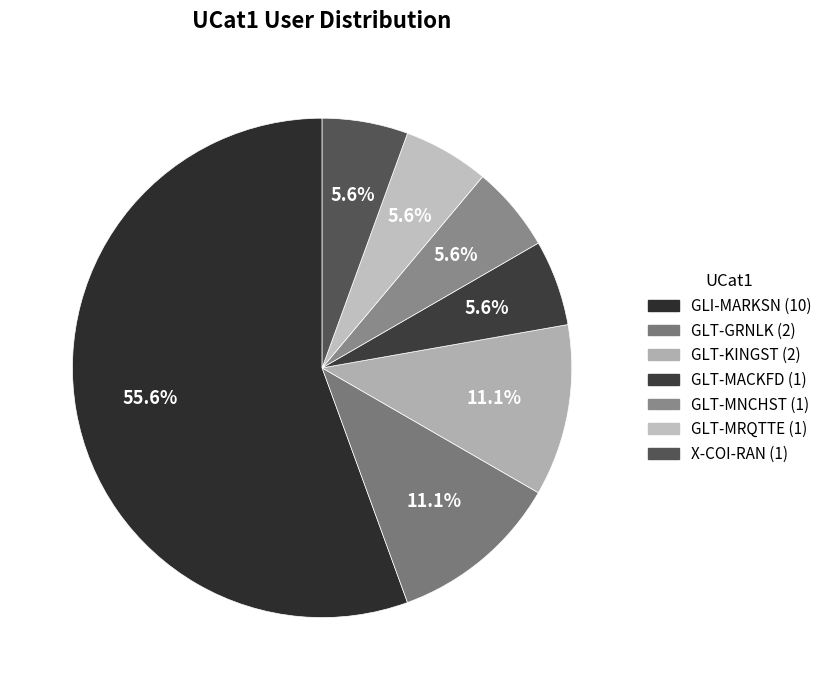

What percentage is the GLT-KINGST slice, to the nearest percent?

11%